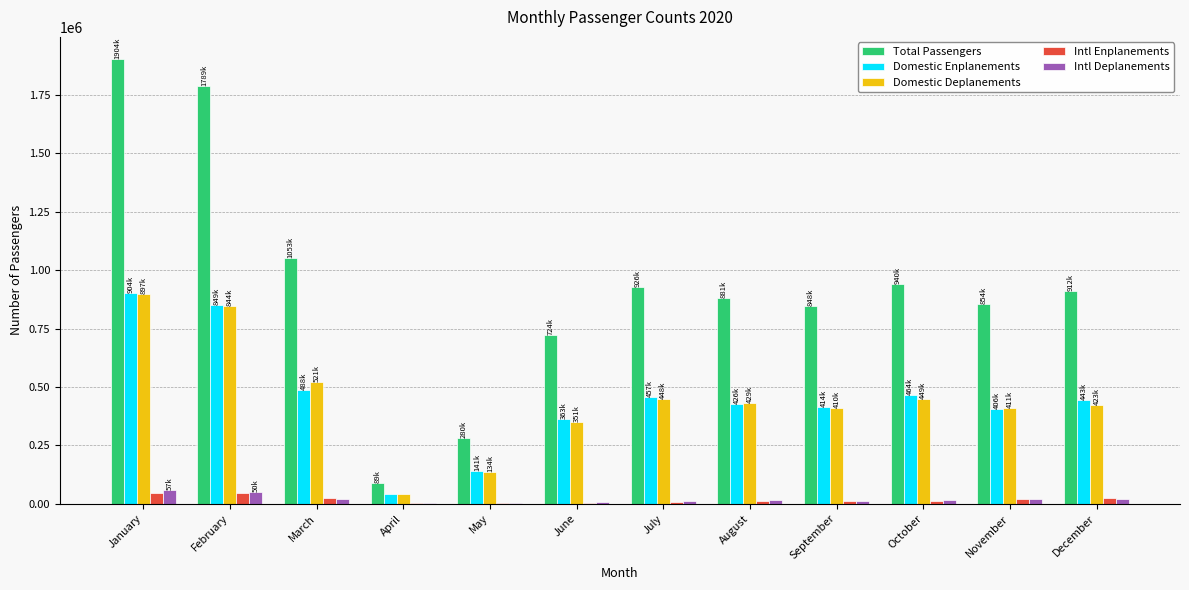

Is the value of Total Passengers at October greater than the value of Domestic Deplanements at December?

Yes